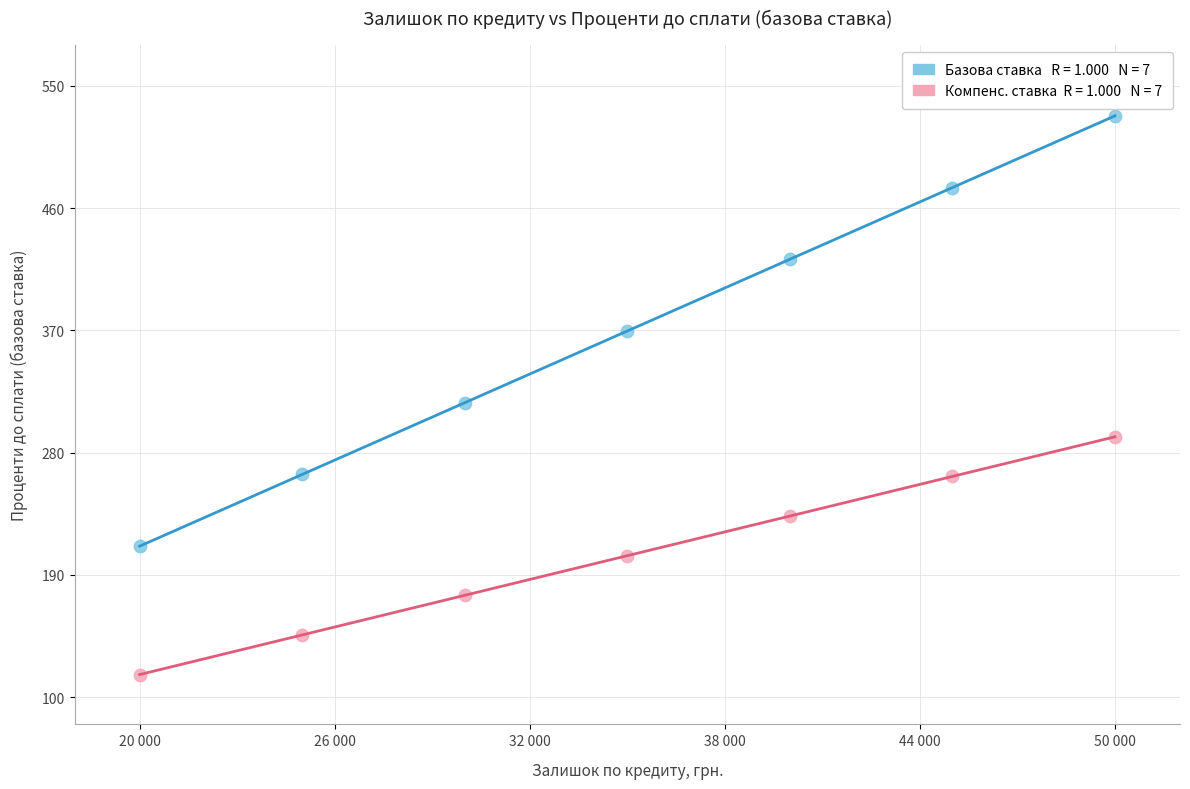

Across all series, what Y value is closest to 322?

316.8